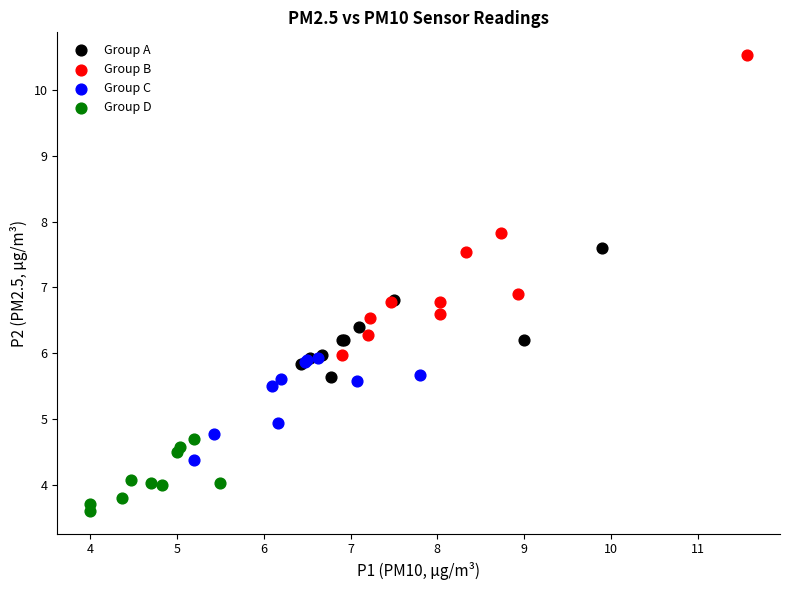

Which series has the largest Y range (max minus min)?

Group B